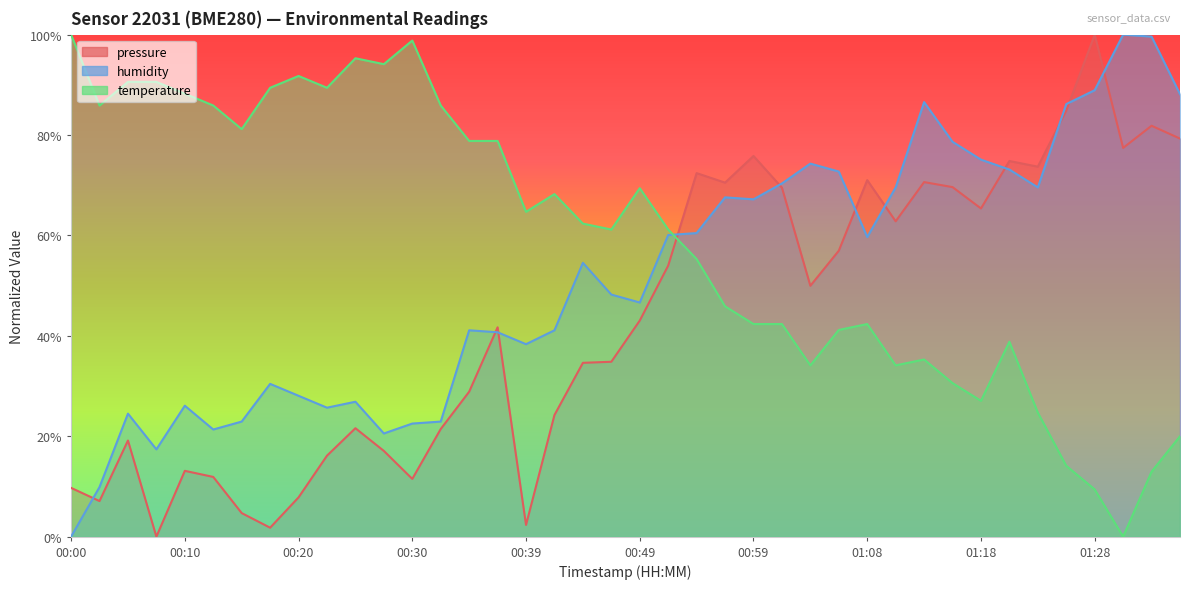

At which label is pressure closest to 50?

01:04